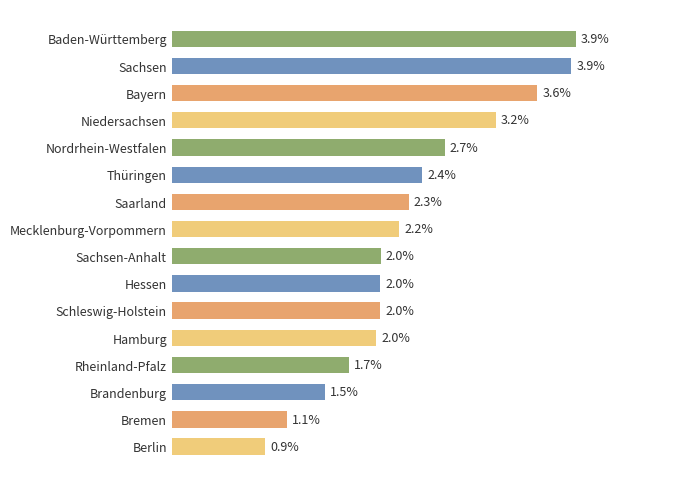

What is the label of the 2nd bar from the top?

Sachsen